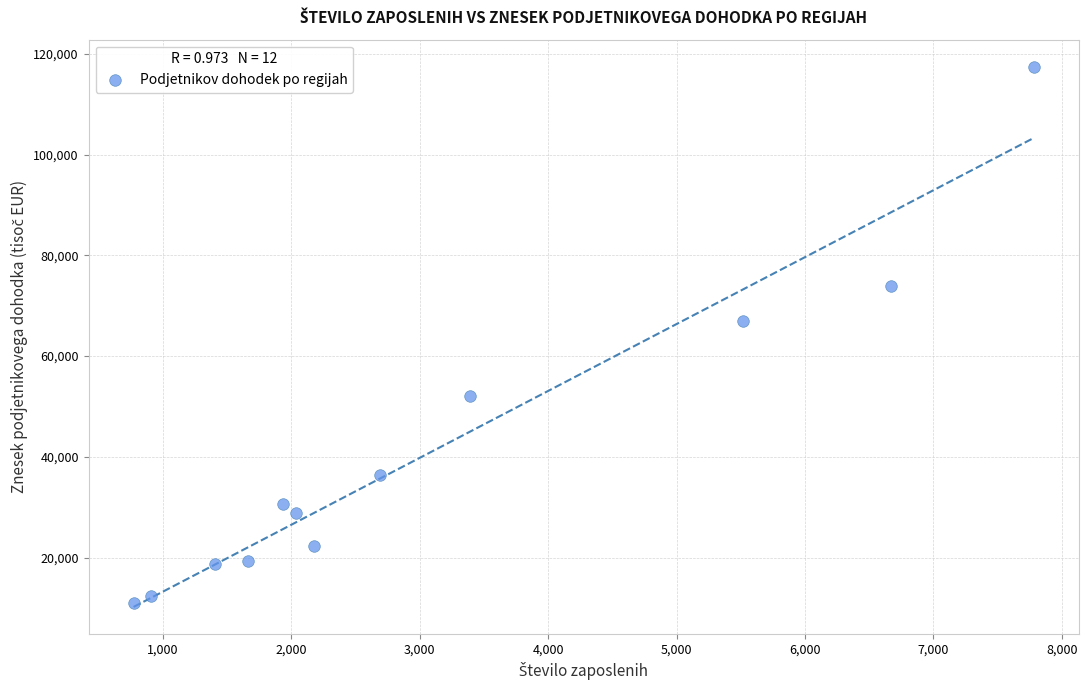

What is the range of Y values (max minus min)?

106415.3